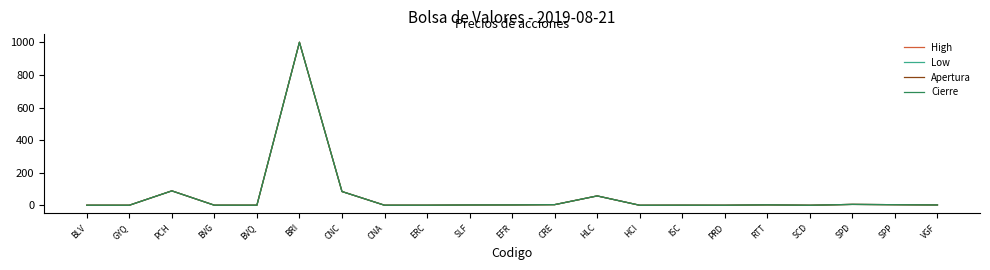

Reading right to left, list all the values displayed in this chart.

High: 2.6	4.2	6.0	0.7	3.2	0.8	1.1	0.7	58.0	4.5	2.9	2.5	1.0	1.0	85.0	1000.0	1.1	1.1	89.0	0.9	0.9
Low: 2.6	4.2	6.0	0.7	3.2	0.8	1.1	0.7	58.0	4.5	2.9	2.4	1.0	1.0	85.0	1000.0	1.1	1.1	89.0	0.8	0.9
Apertura: 2.6	4.2	6.0	0.7	3.2	0.8	1.1	0.7	58.0	4.5	2.9	2.4	1.0	1.0	85.0	1000.0	1.1	1.1	89.0	0.8	0.9
Cierre: 2.6	4.2	6.0	0.7	3.2	0.8	1.1	0.7	58.0	4.5	2.9	2.5	1.0	1.0	85.0	1000.0	1.1	1.1	89.0	0.8	0.9